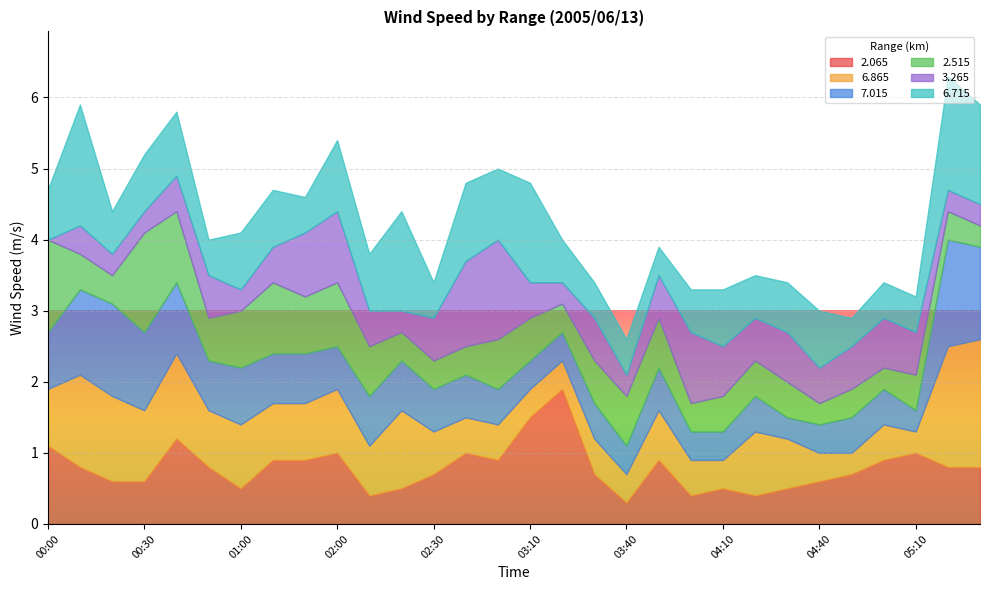

What is the total value across all series at 02:30?

3.4